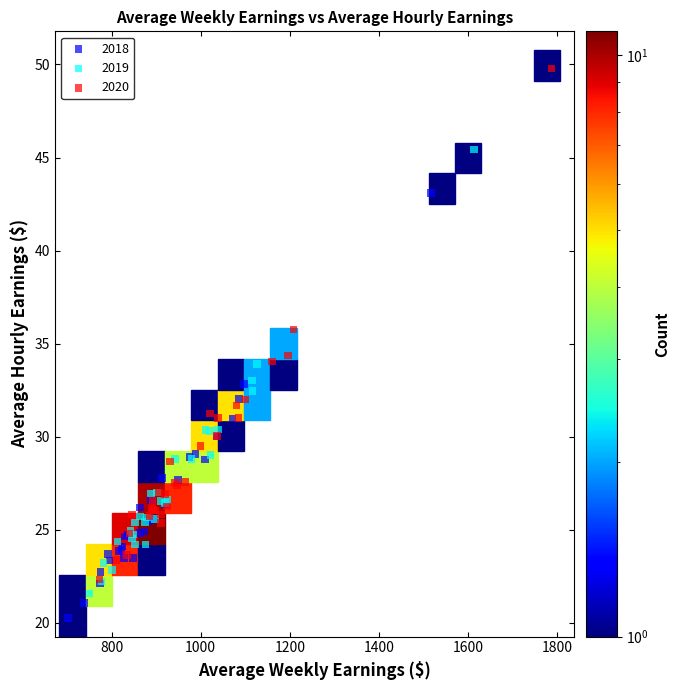

What are all the series names shown in the legend?

2018, 2019, 2020